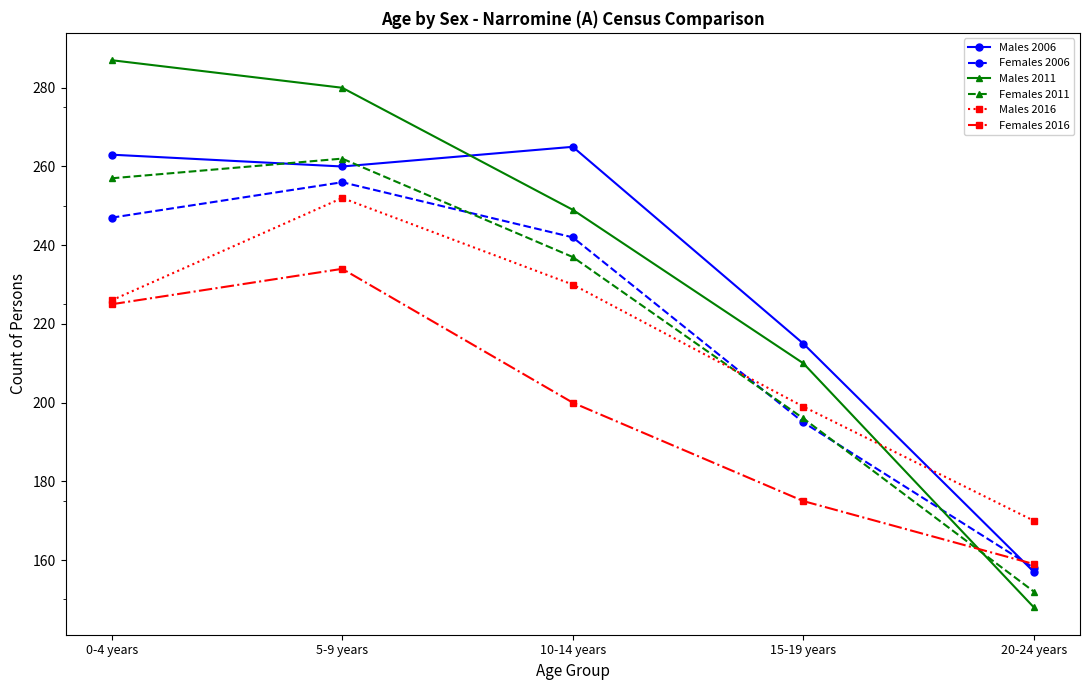

At which label is Females 2006 closest to 207?

15-19 years